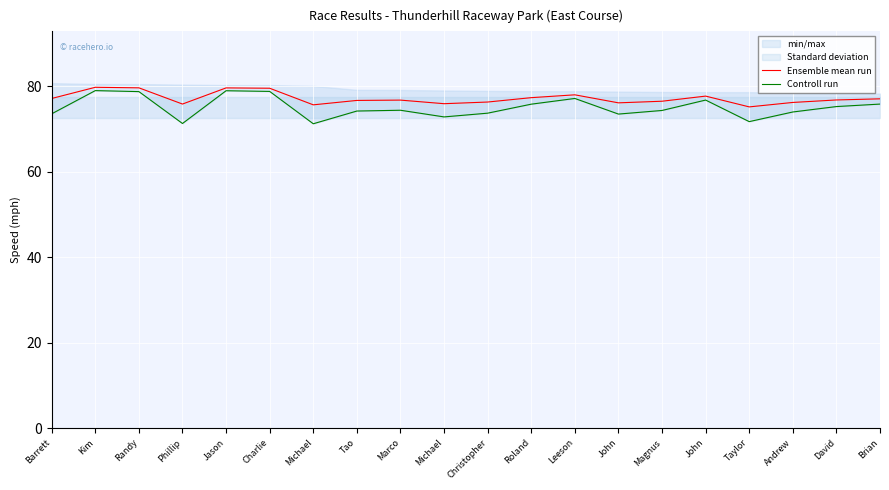

What is the spread (max minus min) of values at Andrew?

2.2